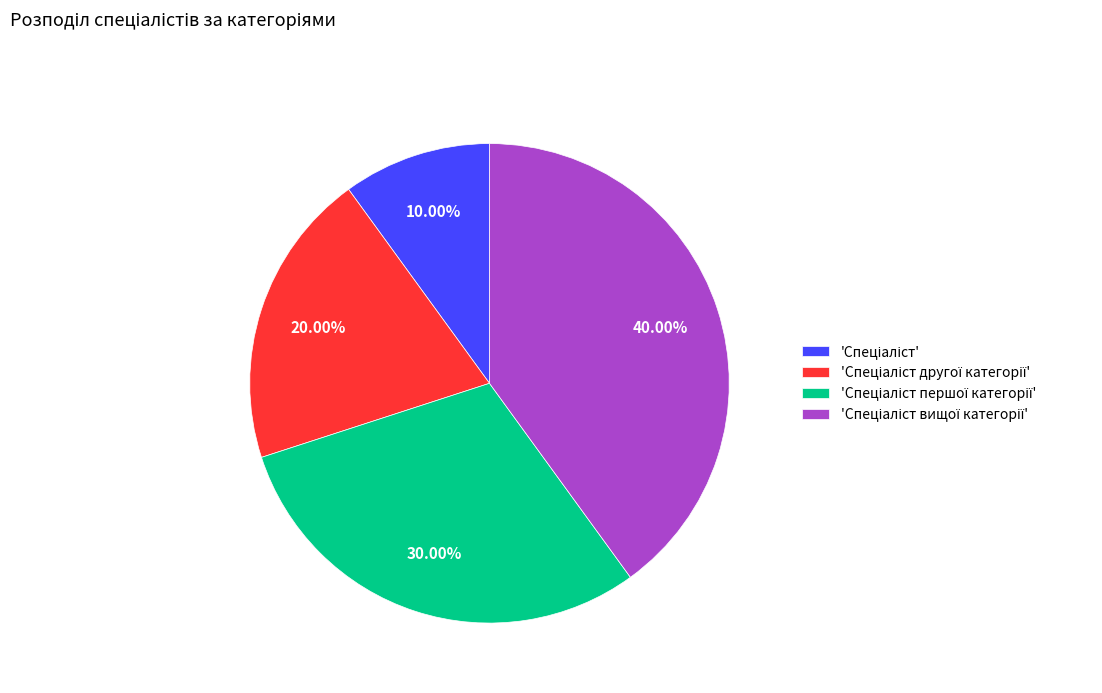

Is there any slice that represents more than half of the pie?

No